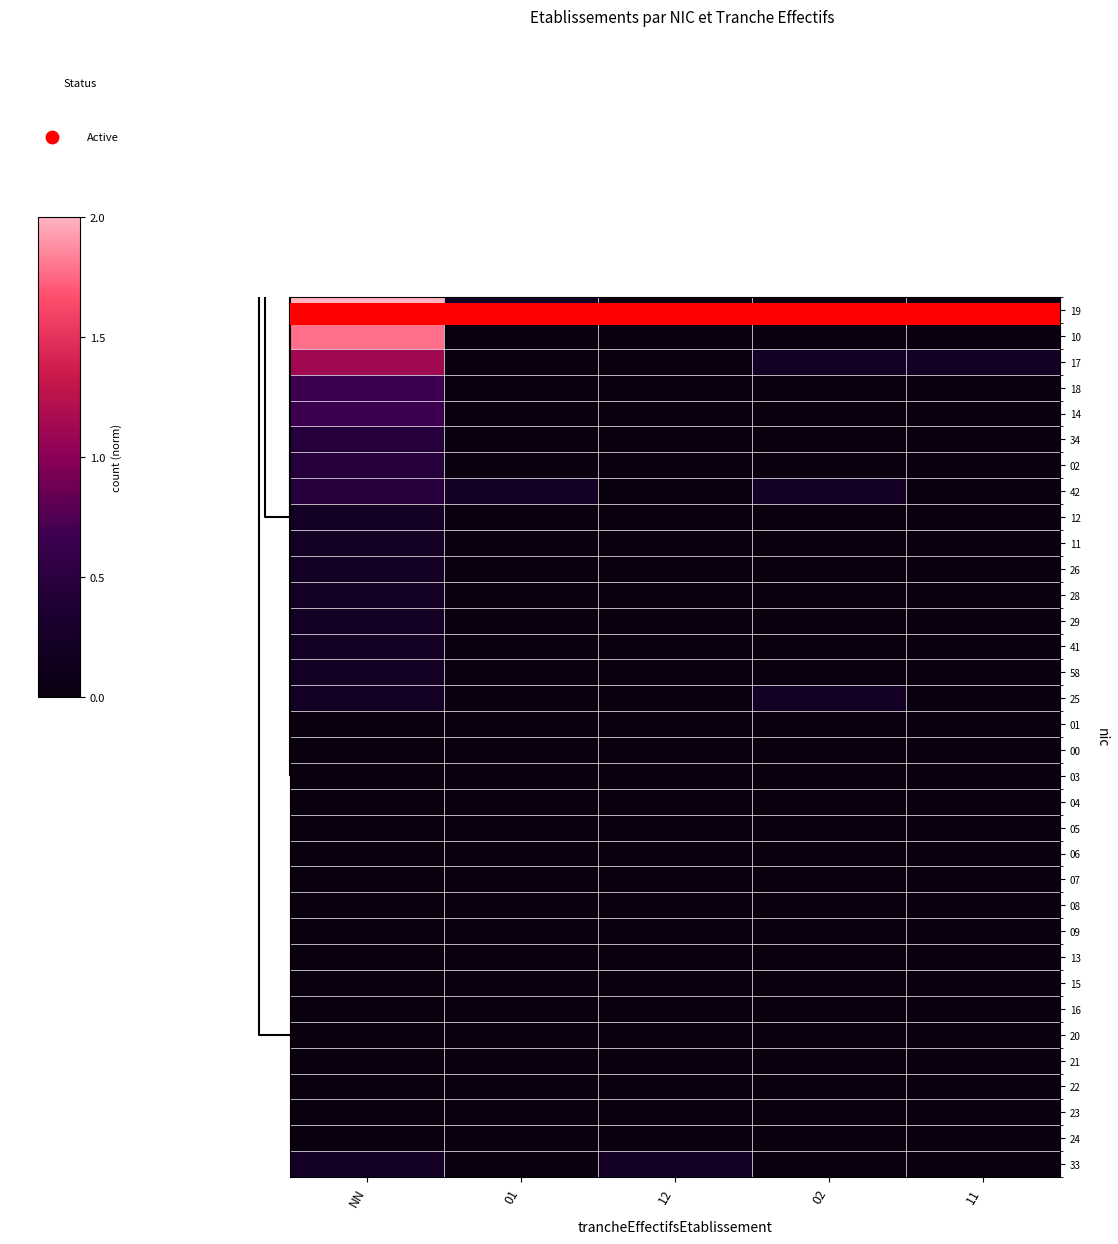

The value of 26 at 12 is 0.1. True or false?

False